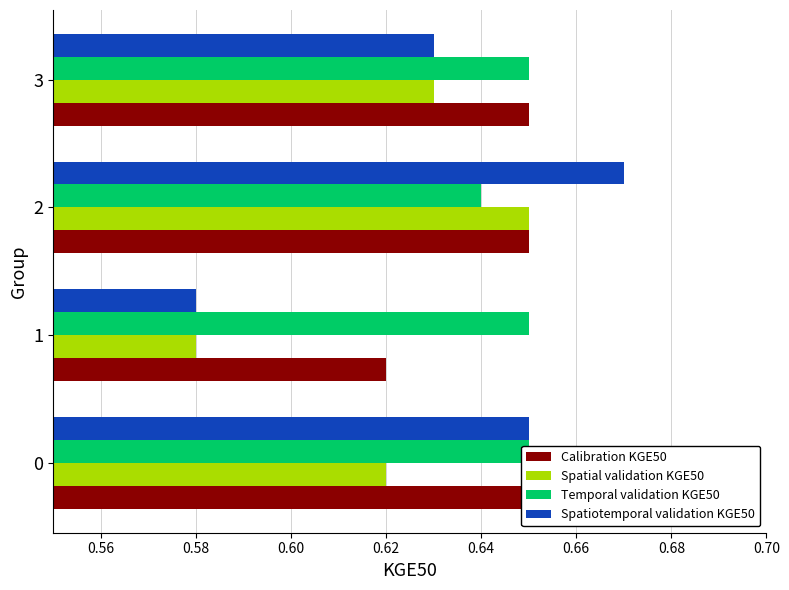

What is the average value of the Temporal validation KGE50 series?

0.6